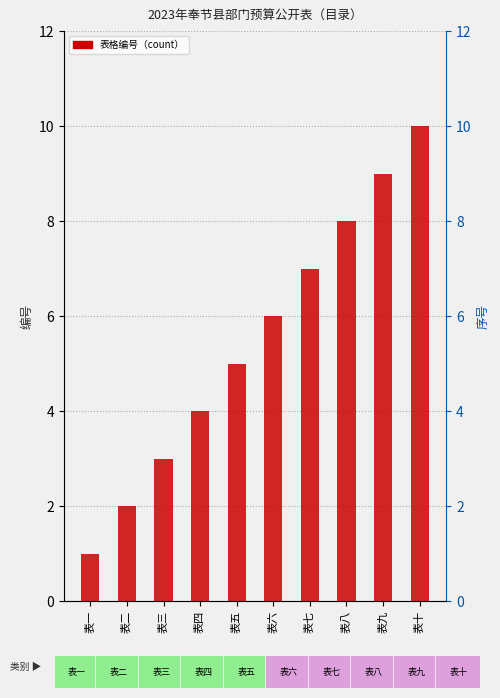

How many bars are there in total?

10